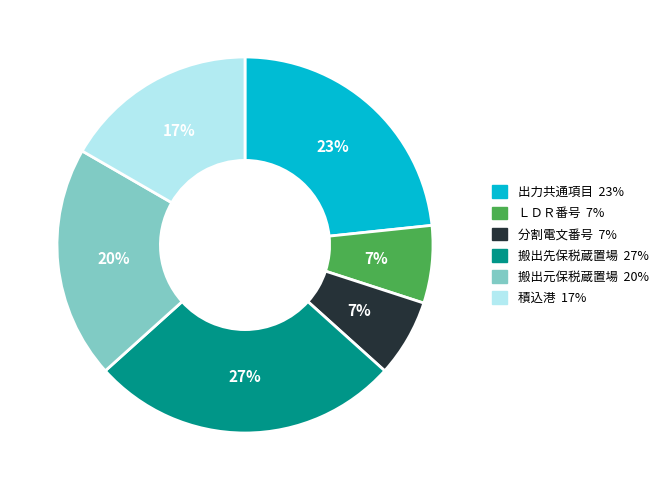

To the nearest percent, what portion does 搬出先保税蔵置場 represent?

27%